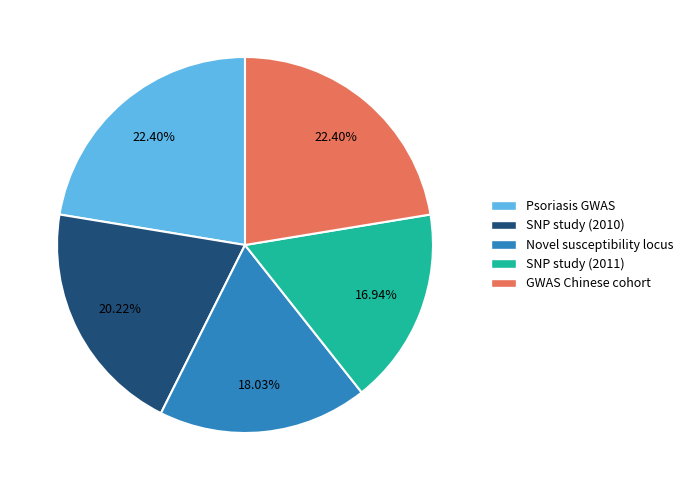

To the nearest percent, what is the difference between the largest and smallest slice percentages?

5%